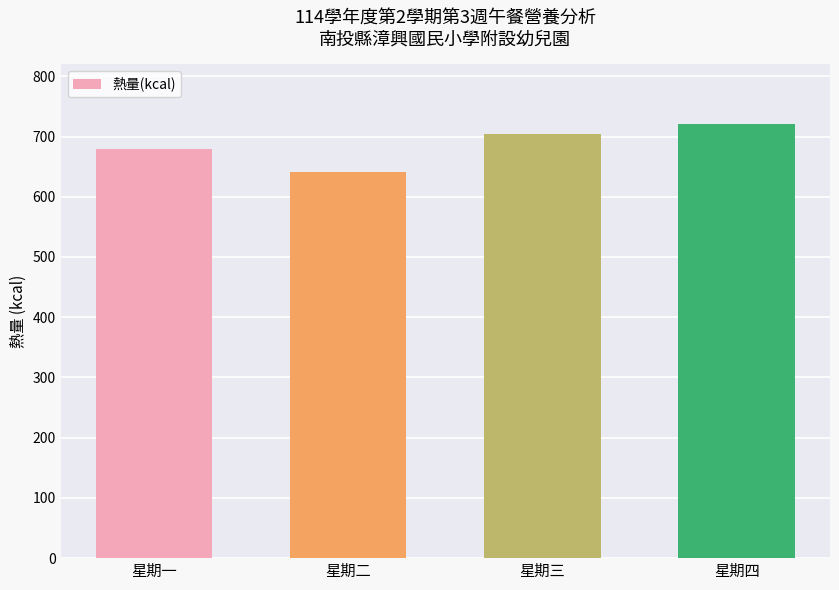

Reading left to right, what are all the values shown in this chart?

679.5	641.0	703.5	720.0